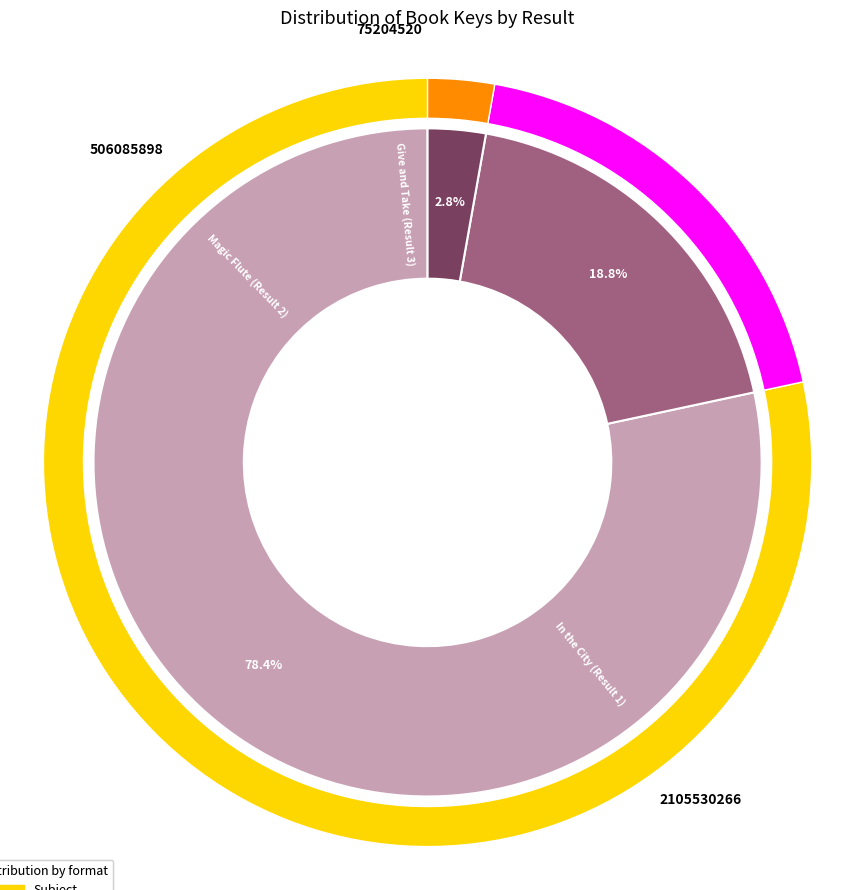

What is the change in value from Magic Flute (Result 2) to Give and Take (Result 3)?

-430881378